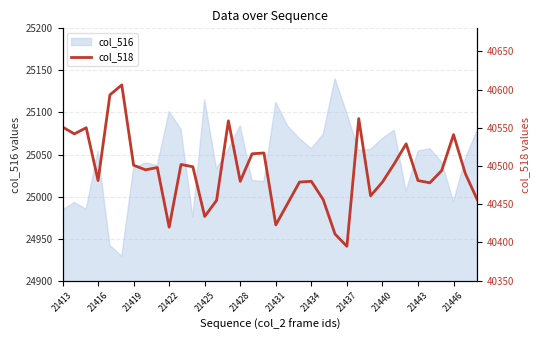

What is the change in value from 17 to 28?

-14